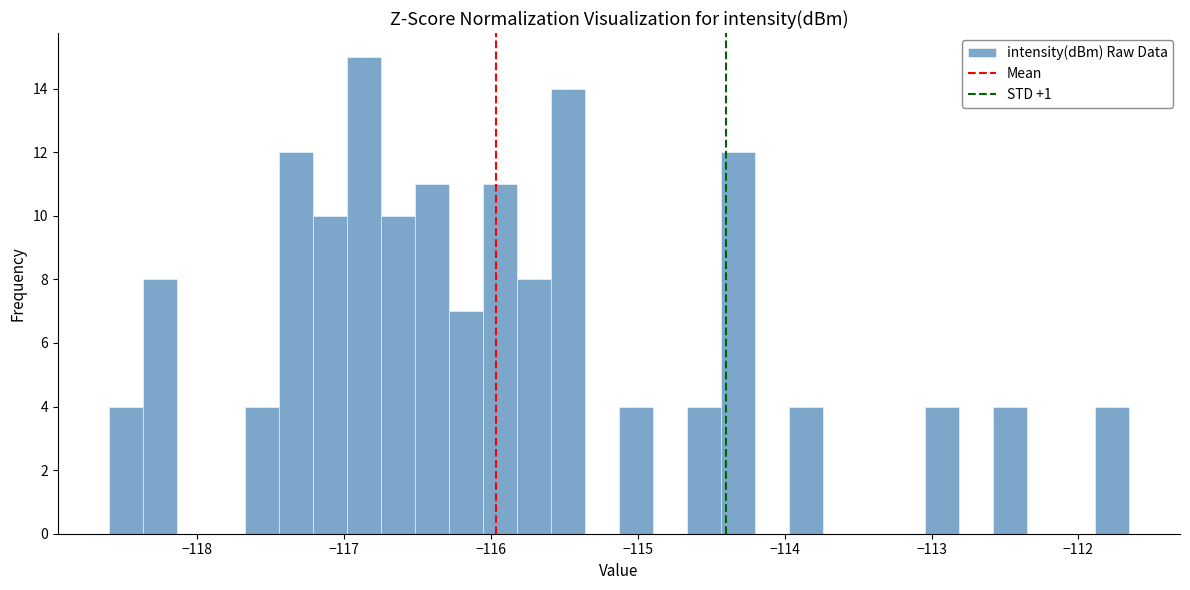

Around what value on the x-axis is the tallest bar? Give the approximate position of its centre, as read against the axis.

-116.9